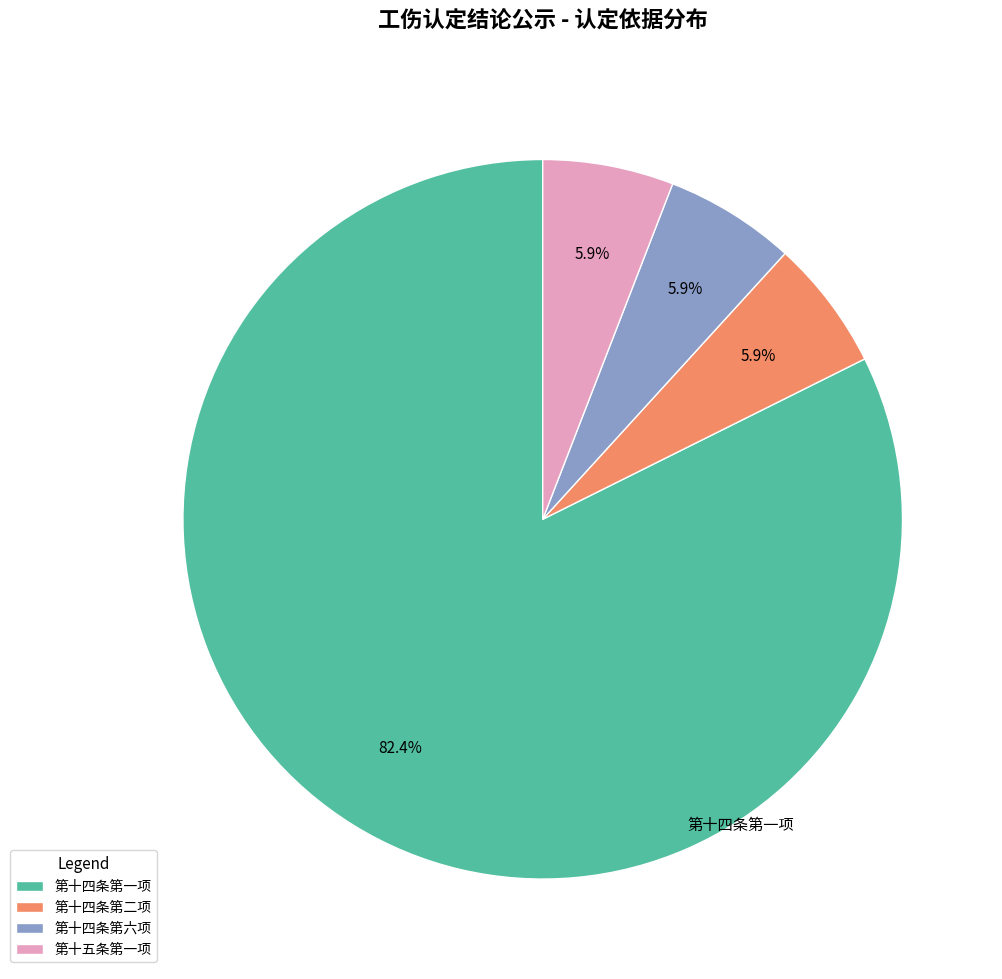

Is there any slice that represents more than half of the pie?

Yes